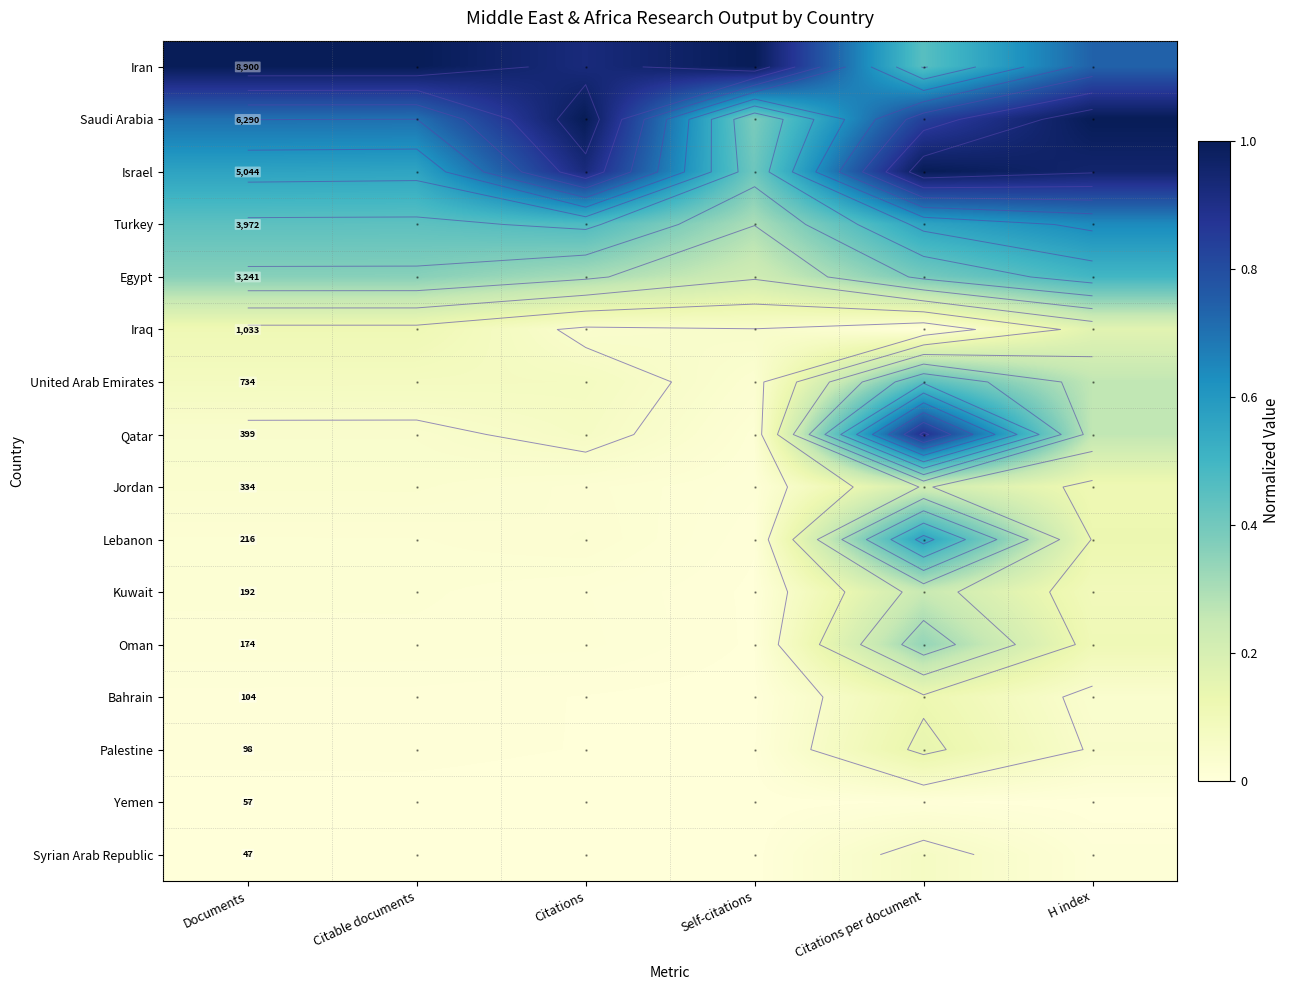

The value of Syrian Arab Republic at Documents is 0.0. True or false?

True